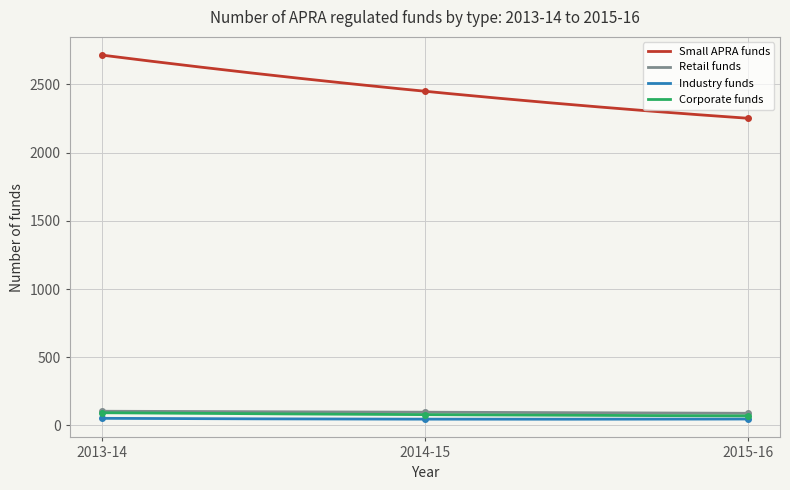

How many Corporate funds values are between 70 and 93?

3